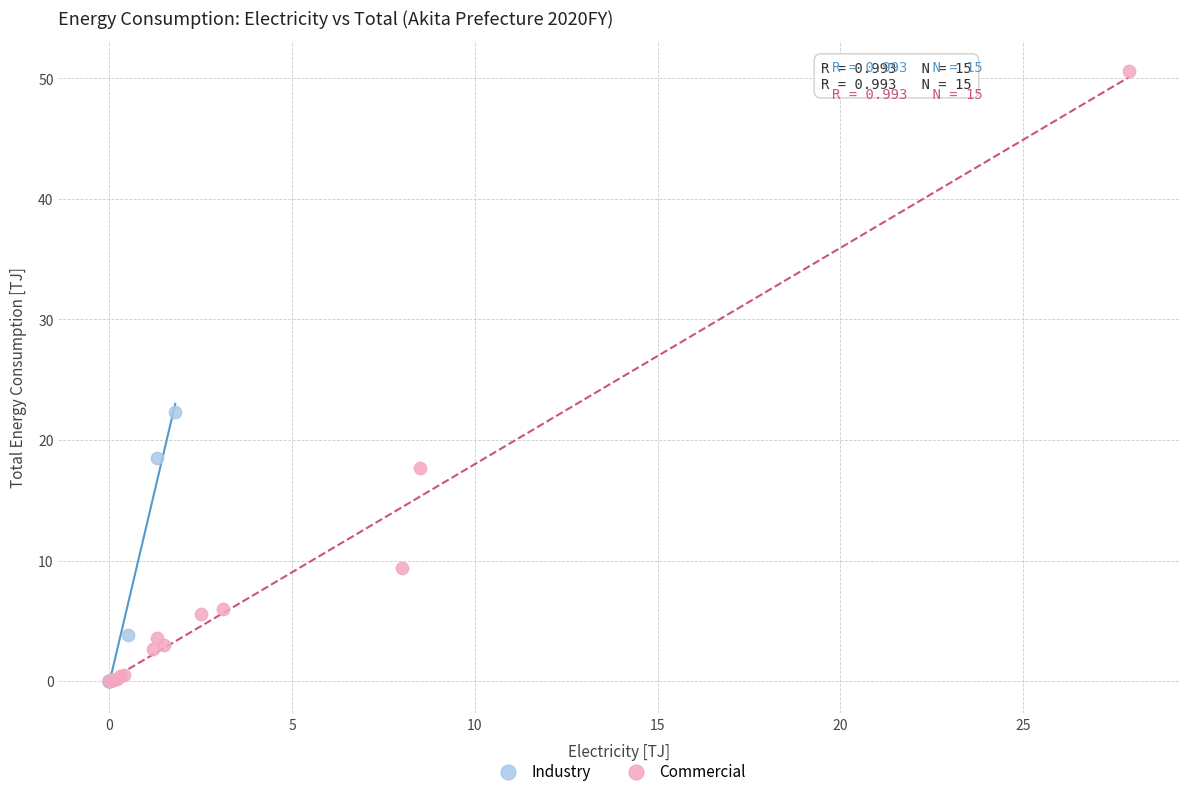

Which series reaches the maximum Y coordinate?

Commercial